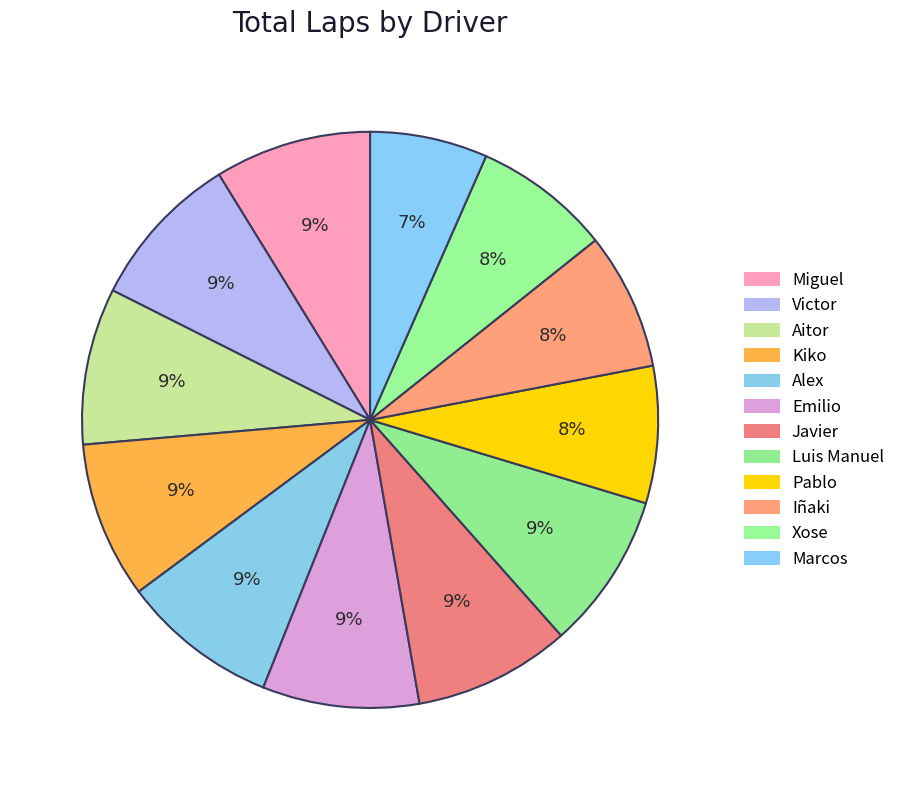

Is there a majority slice in this chart?

No